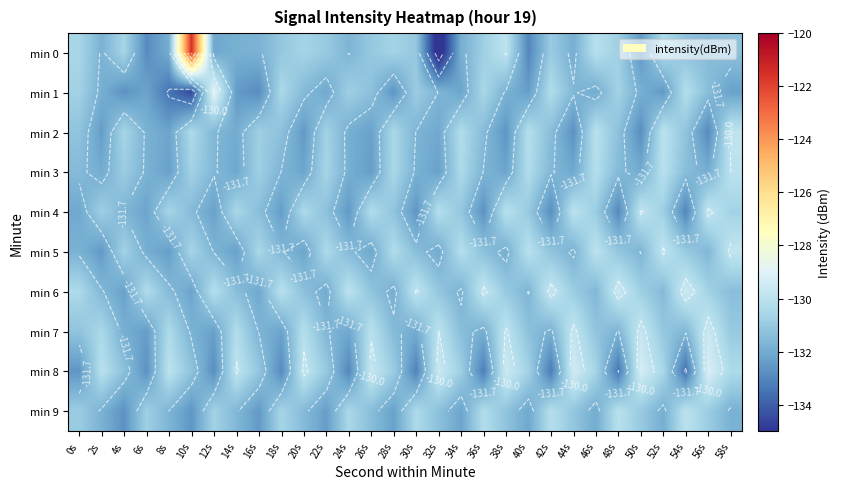

How many values in the min 0 series are below -131?

18